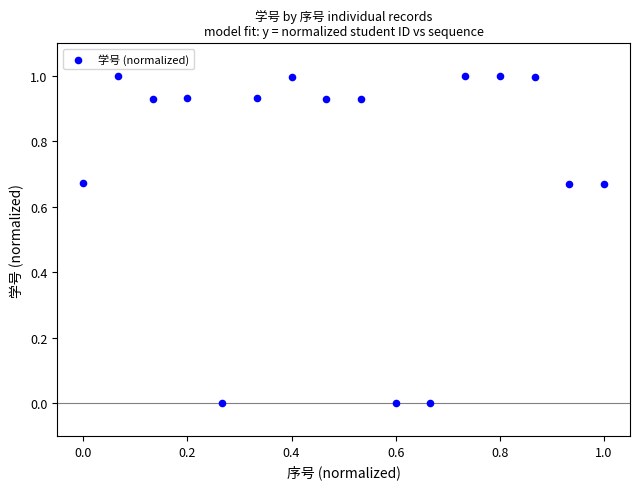

What is the range of X values (max minus min)?

1.0